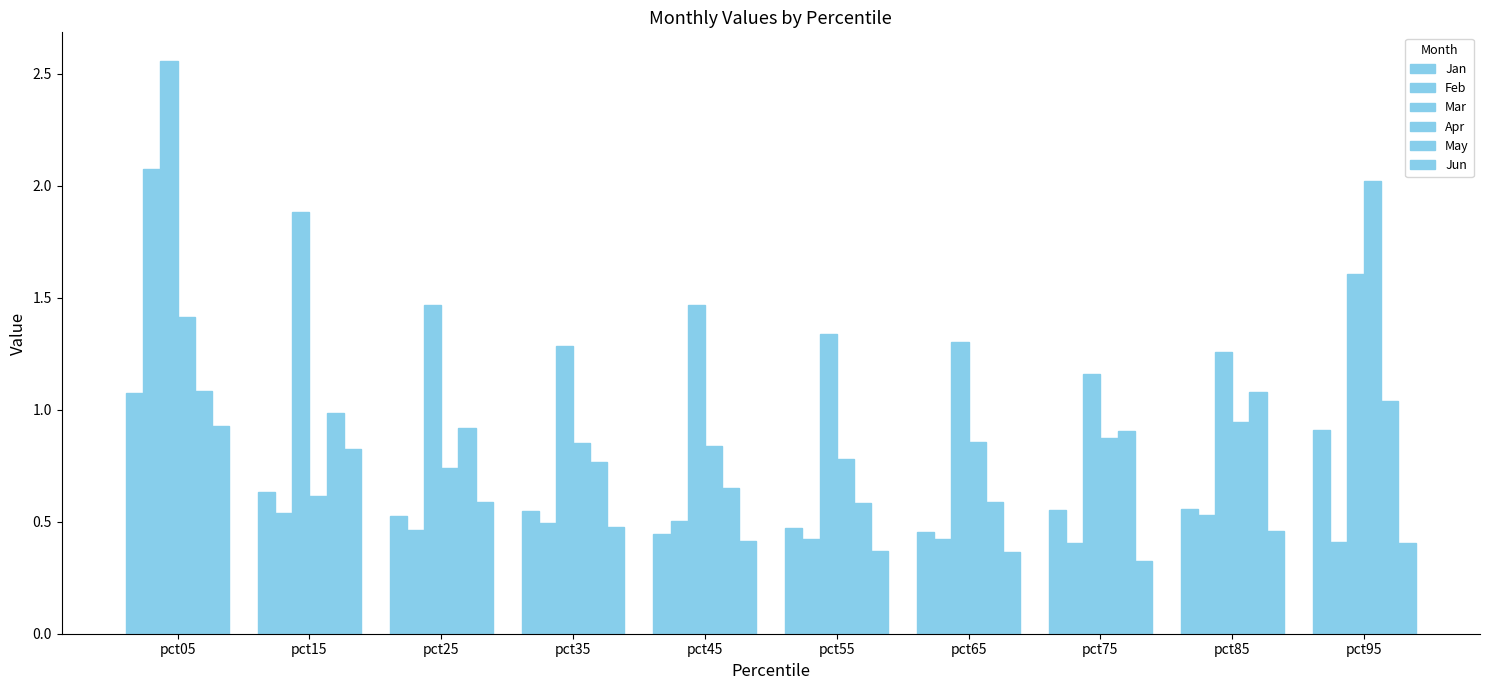

Between pct05 and pct35, which series saw the biggest shift?

Feb